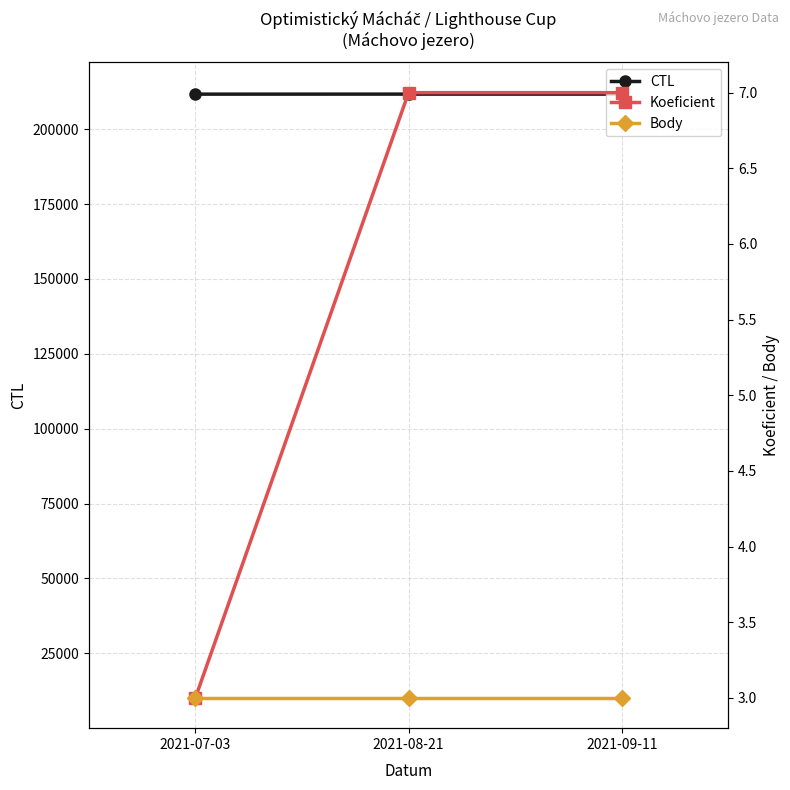

Which series changed the most between 2021-08-21 and 2021-09-11?

CTL